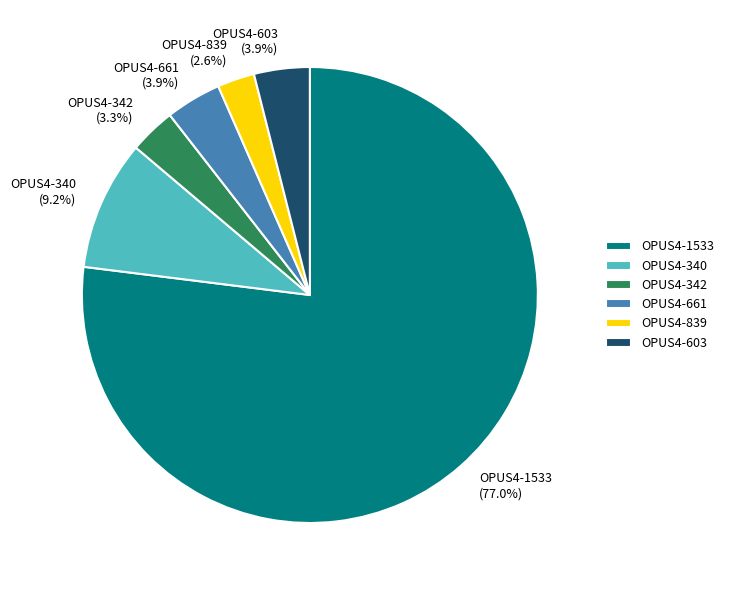

Does OPUS4-340 represent more than half of the total?

No